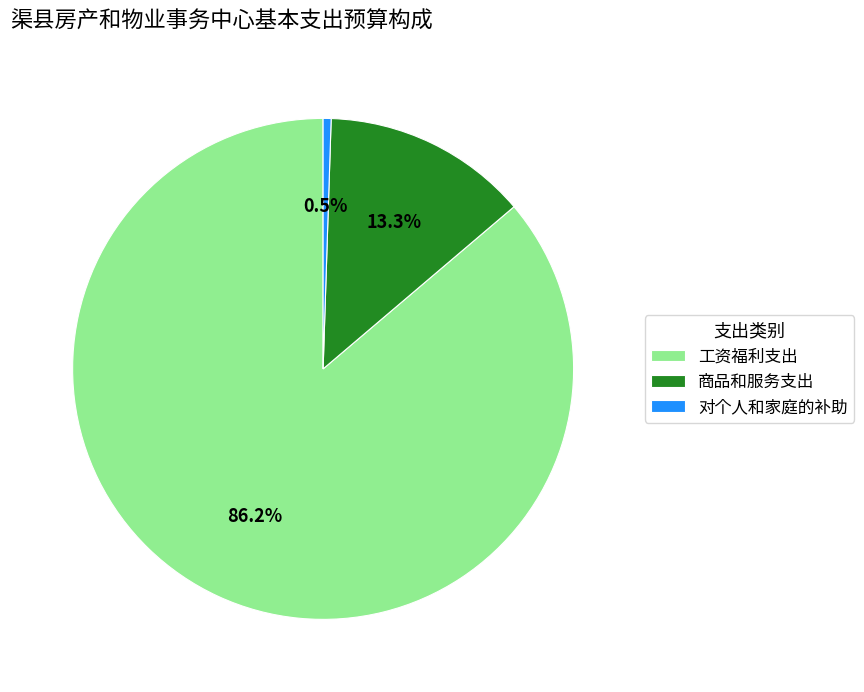

Rank the categories by value from highest to lowest.

工资福利支出, 商品和服务支出, 对个人和家庭的补助